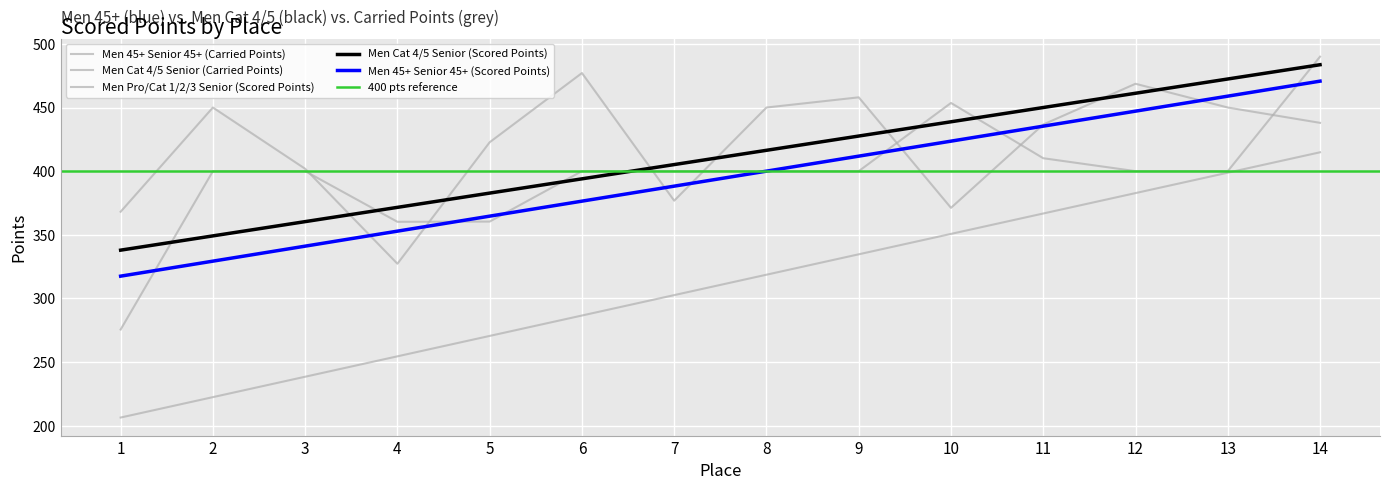

What is the minimum value for Men 45+ Senior 45+ (Scored Points)?

317.5